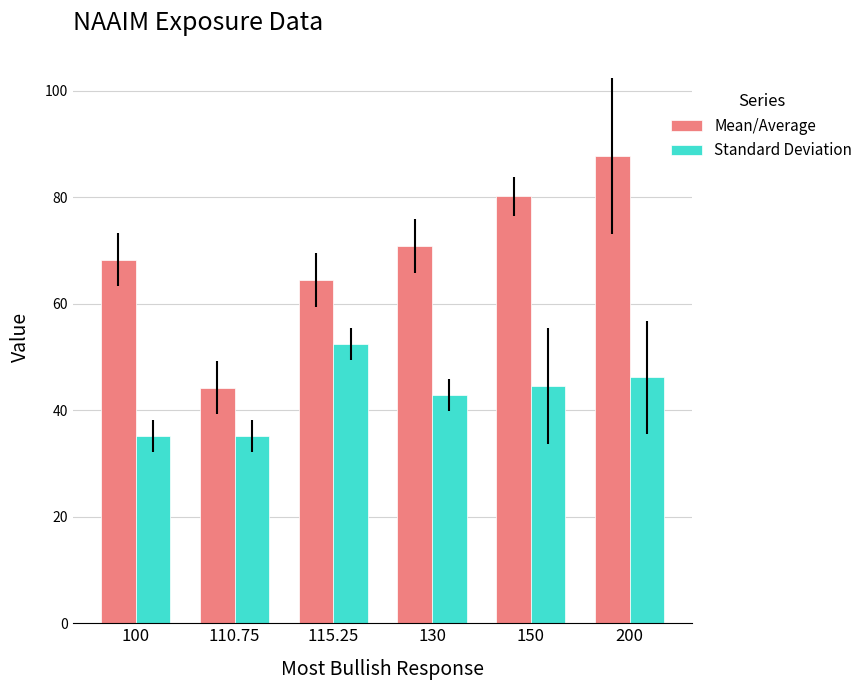

What is the difference between the second highest and minimum values in the Standard Deviation series?

11.1